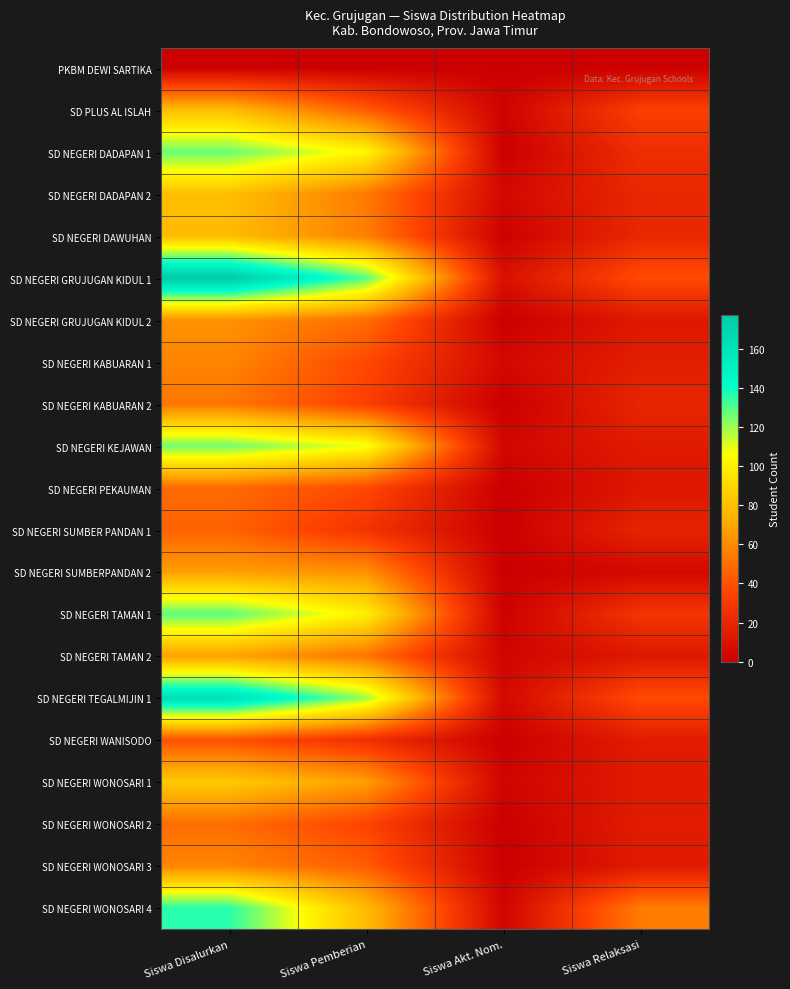

Rank the series at Siswa Relaksasi from lowest to highest value.

PKBM DEWI SARTIKA, SD NEGERI SUMBERPANDAN 2, SD NEGERI PEKAUMAN, SD NEGERI GRUJUGAN KIDUL 2, SD NEGERI TAMAN 2, SD NEGERI KEJAWAN, SD NEGERI WONOSARI 1, SD NEGERI WONOSARI 3, SD NEGERI WANISODO, SD NEGERI WONOSARI 2, SD NEGERI KABUARAN 1, SD NEGERI SUMBER PANDAN 1, SD NEGERI KABUARAN 2, SD NEGERI DADAPAN 2, SD NEGERI DAWUHAN, SD NEGERI DADAPAN 1, SD NEGERI TAMAN 1, SD PLUS AL ISLAH, SD NEGERI GRUJUGAN KIDUL 1, SD NEGERI TEGALMIJIN 1, SD NEGERI WONOSARI 4